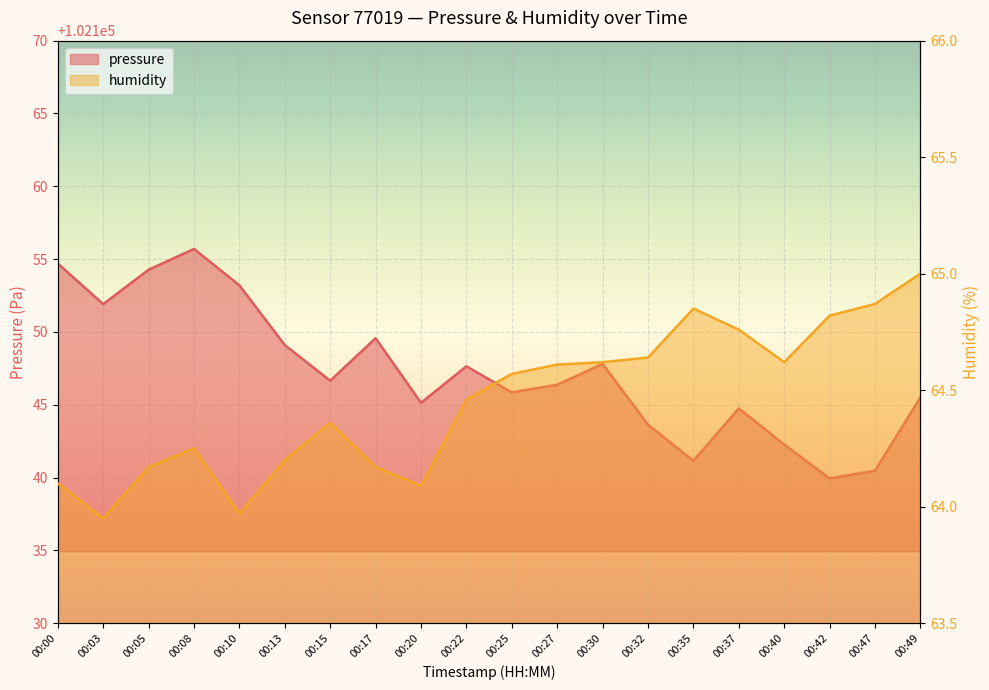

What is the smallest value displayed?

64.0